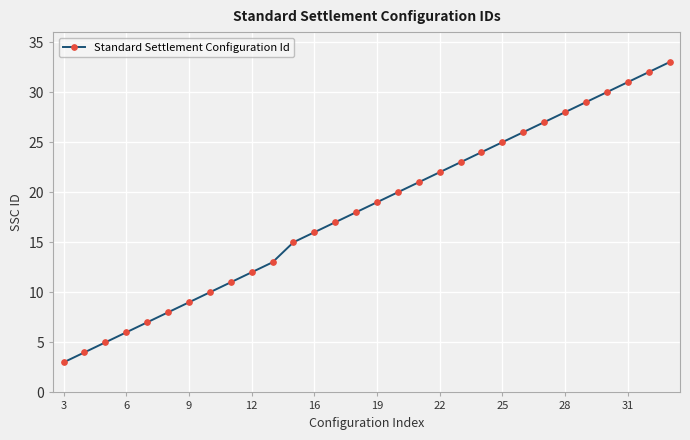

Reading left to right, transcribe all the data shown in this chart.

3	4	5	6	7	8	9	10	11	12	13	15	16	17	18	19	20	21	22	23	24	25	26	27	28	29	30	31	32	33